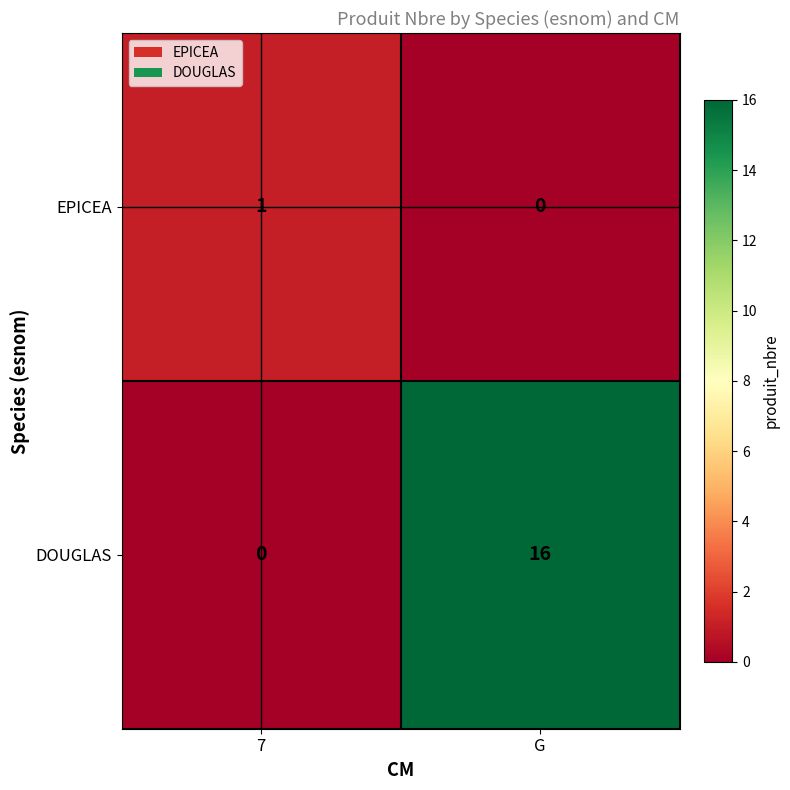

Where is DOUGLAS nearest to the value 8?

7